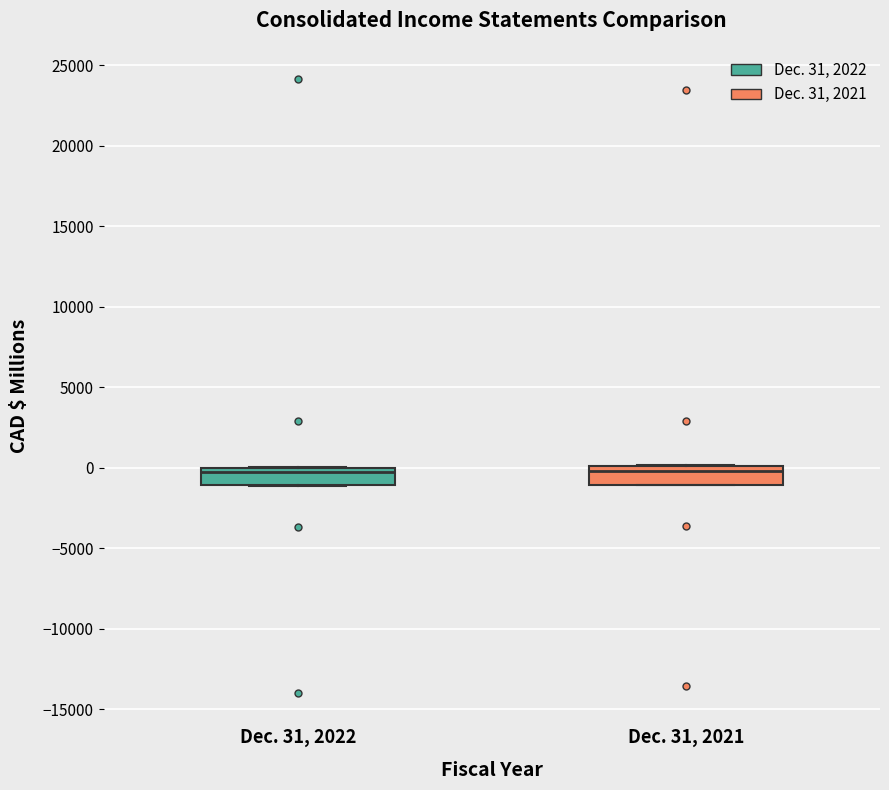

Reading left to right, transcribe this box plot: for each box, give where its median line is, the range the box spans, and where its two whiskers end, as read against the y-axis. The values are not printed on the chart, so give them approximately, as read against the axis.

Dec. 31, 2022: median -500, box -1000 to 0, whiskers -1000 to 0
Dec. 31, 2021: median 0 (just below the box's upper edge), box -1000 to 0, whiskers -1000 to 0